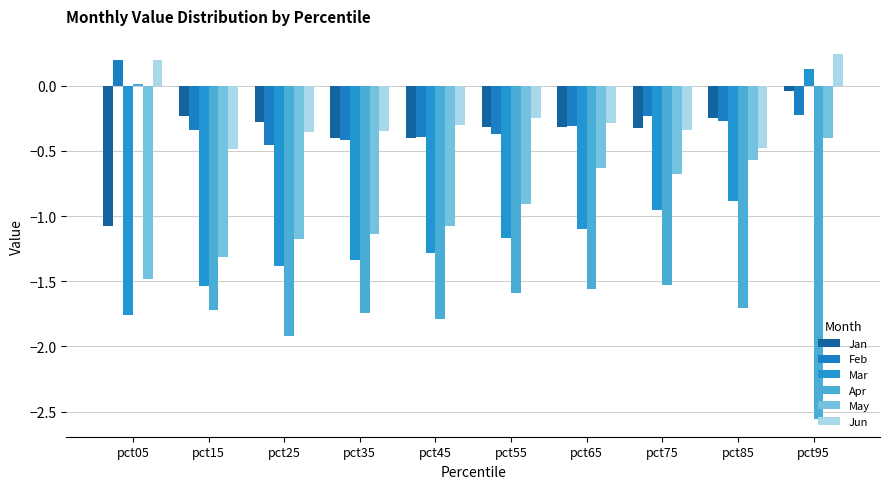

What is the sum of the May values at pct05 and pct35?

-2.6